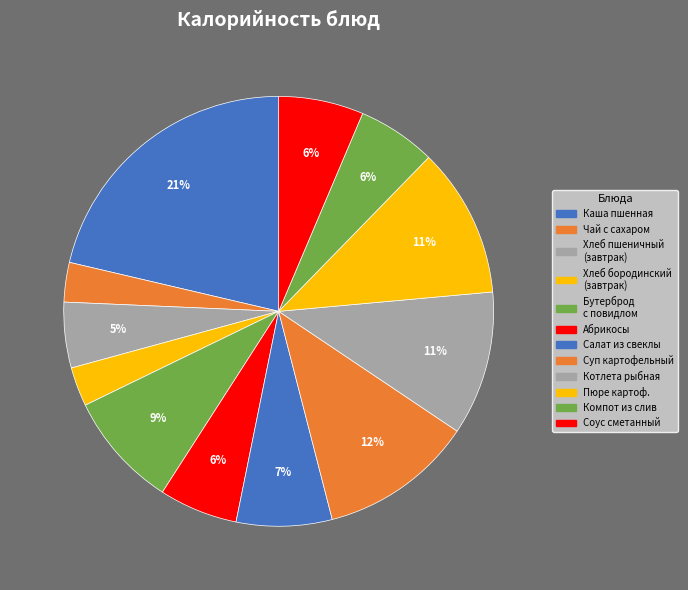

Does Чай с сахаром account for over 50% of the chart?

No